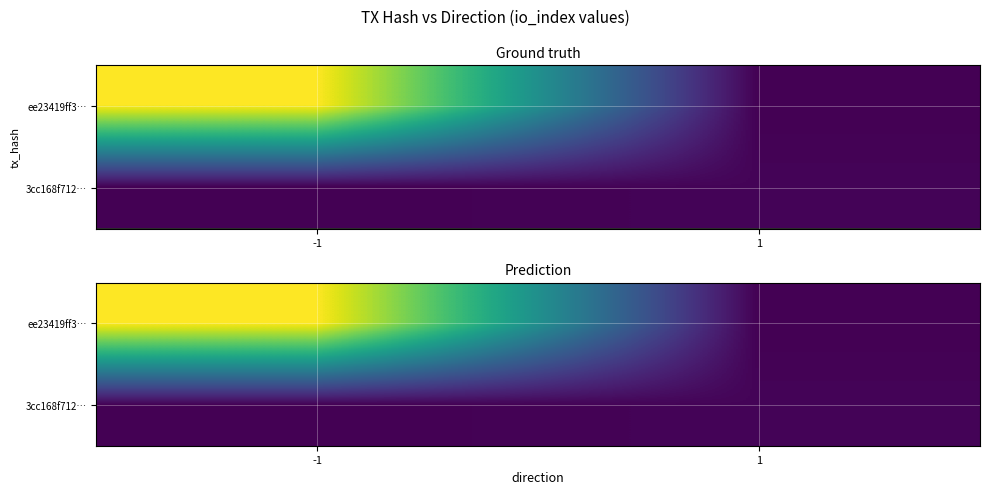

At which category is the sum across all series the highest?

-1